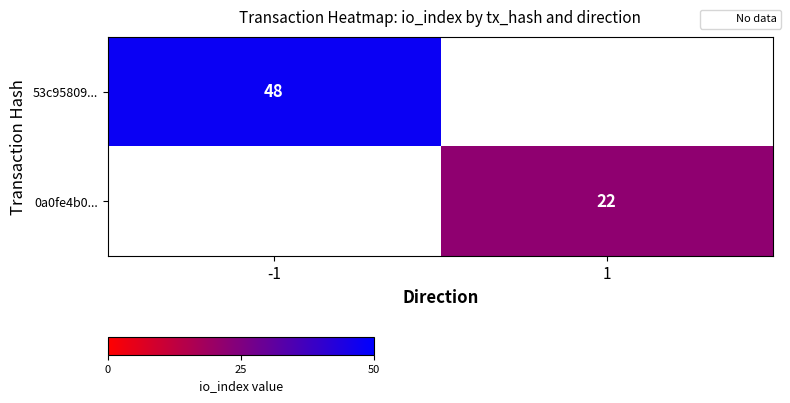

Which has a higher value, 1 or -1?

-1